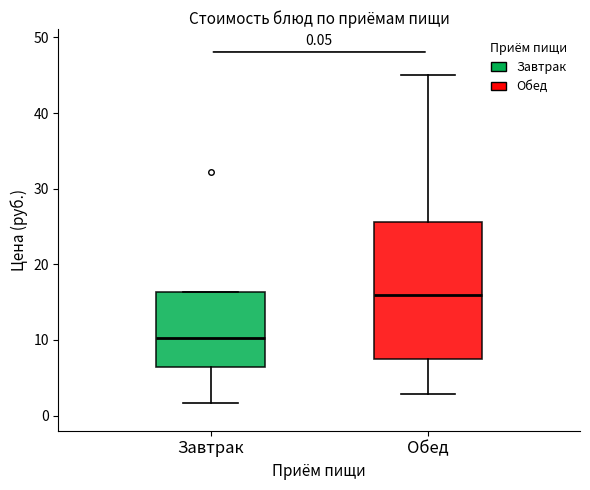

Which box has the lowest median line?

Завтрак